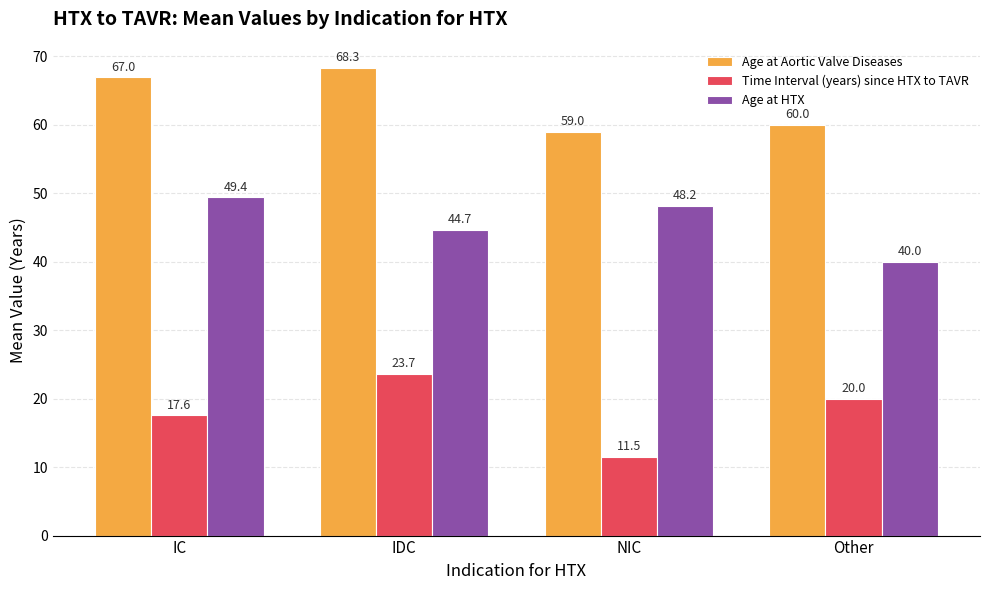

What is the spread (max minus min) of values at IC?

49.4